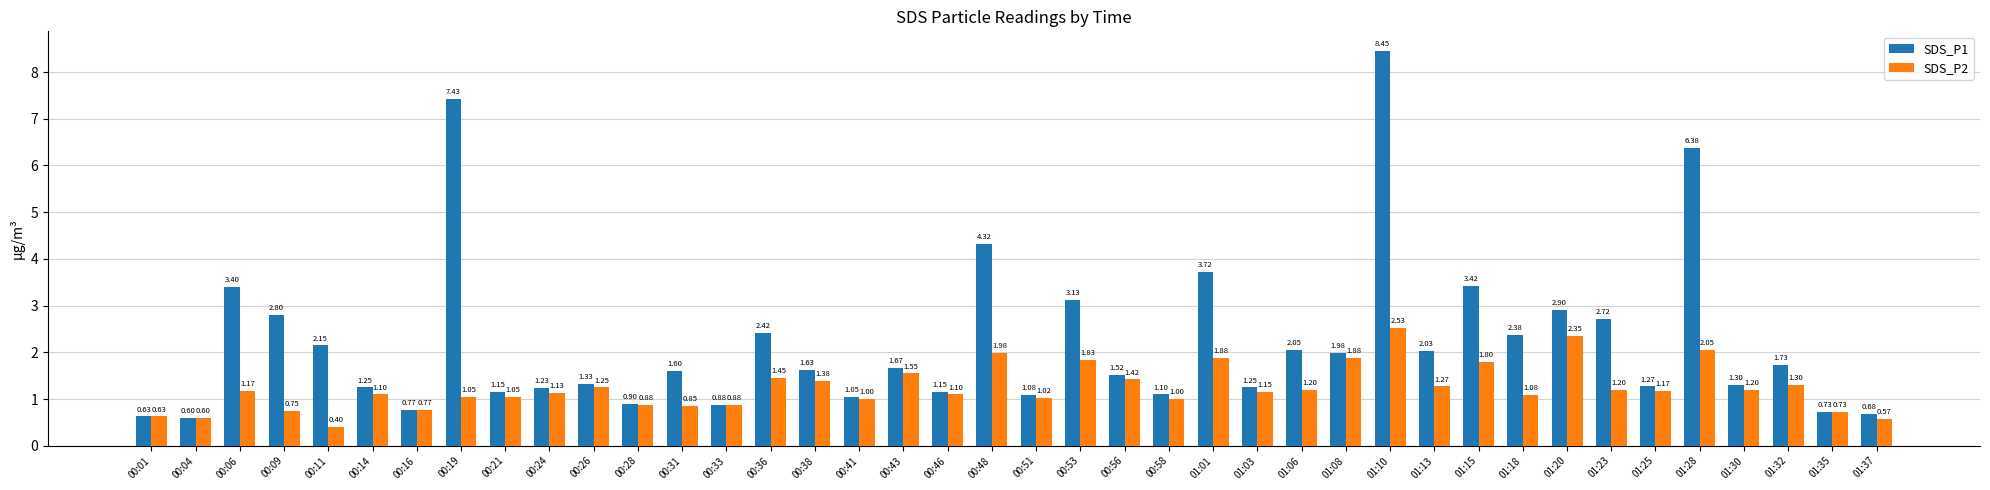

Which series changed the most between 00:51 and 01:15?

SDS_P1